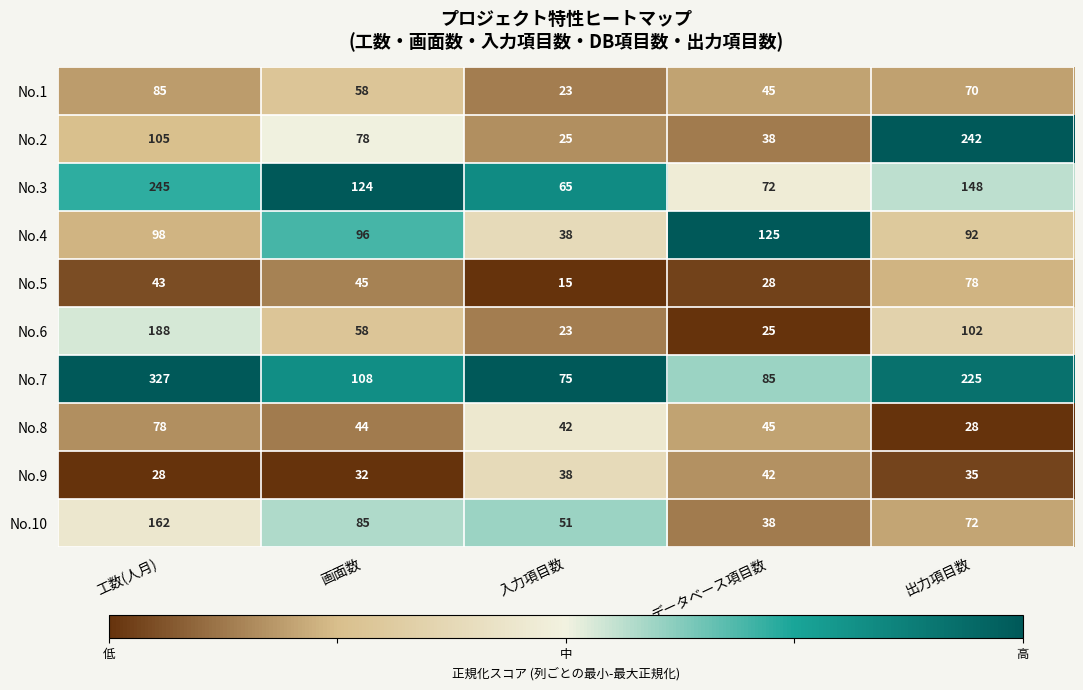

At which category does the chart reach its peak across all series?

工数(人月)